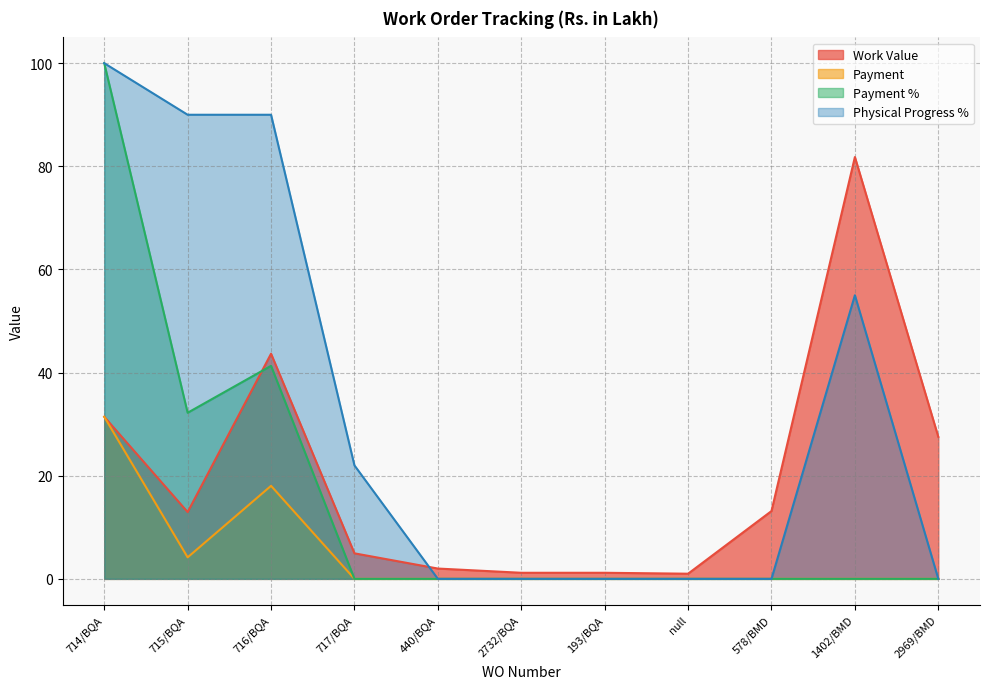

True or false: Work Value and Payment cross at least once.

False